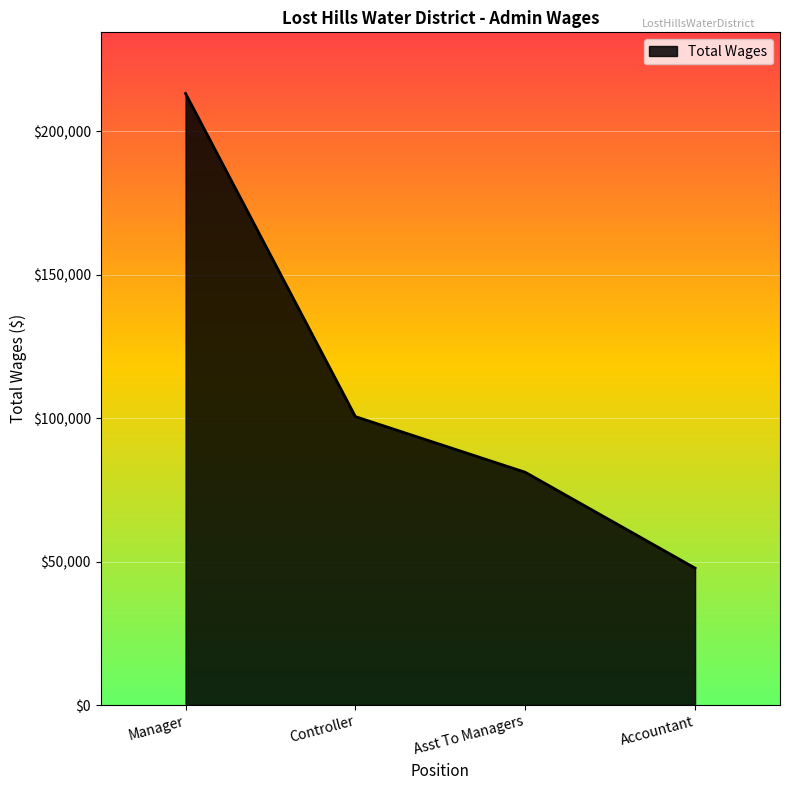

Count the number of data series in this chart.

1